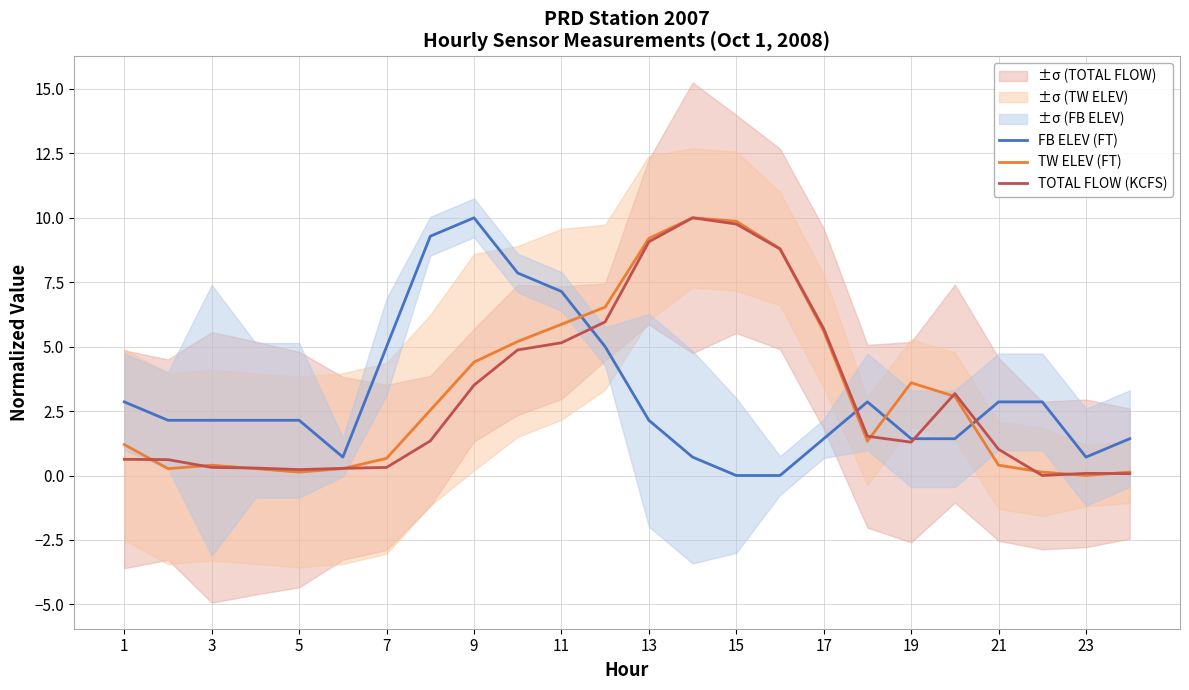

The value of TOTAL FLOW (KCFS) at 13 is 13.9. True or false?

False